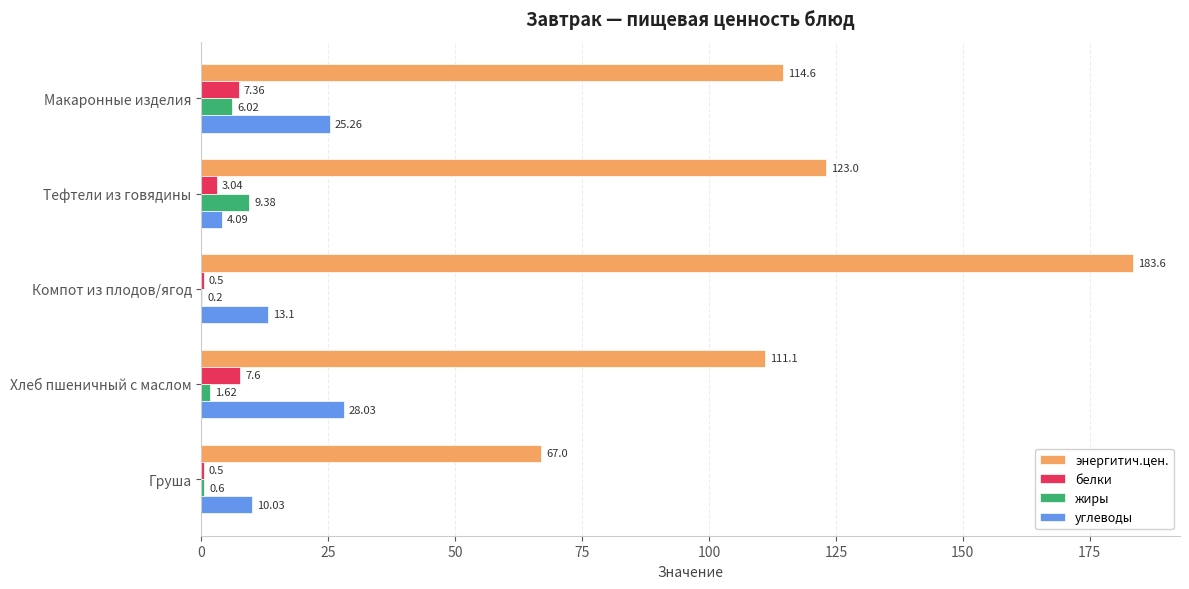

Where is белки nearest to the value 4?

Тефтели из говядины